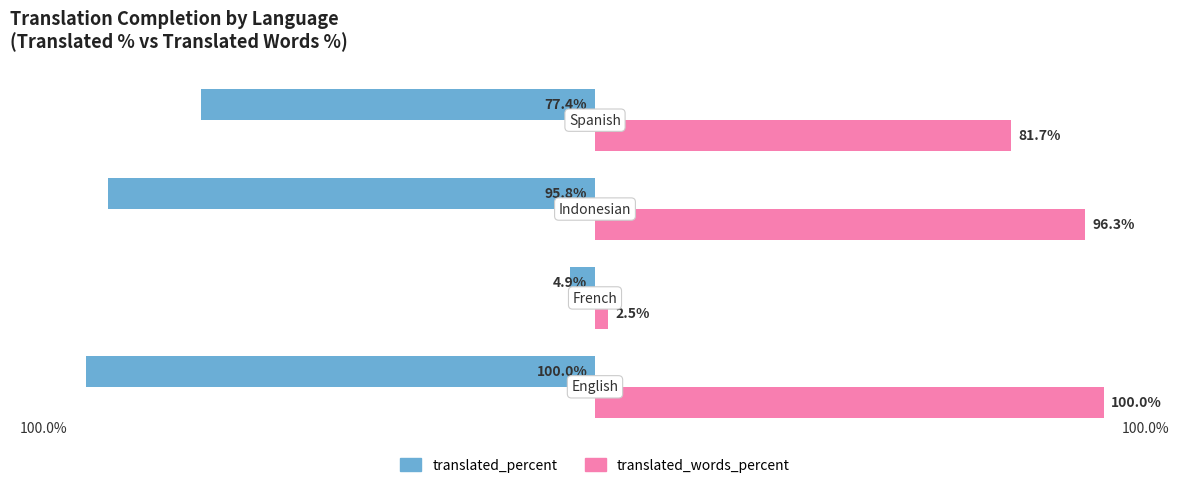

Which series has the largest total across all categories?

translated_words_percent